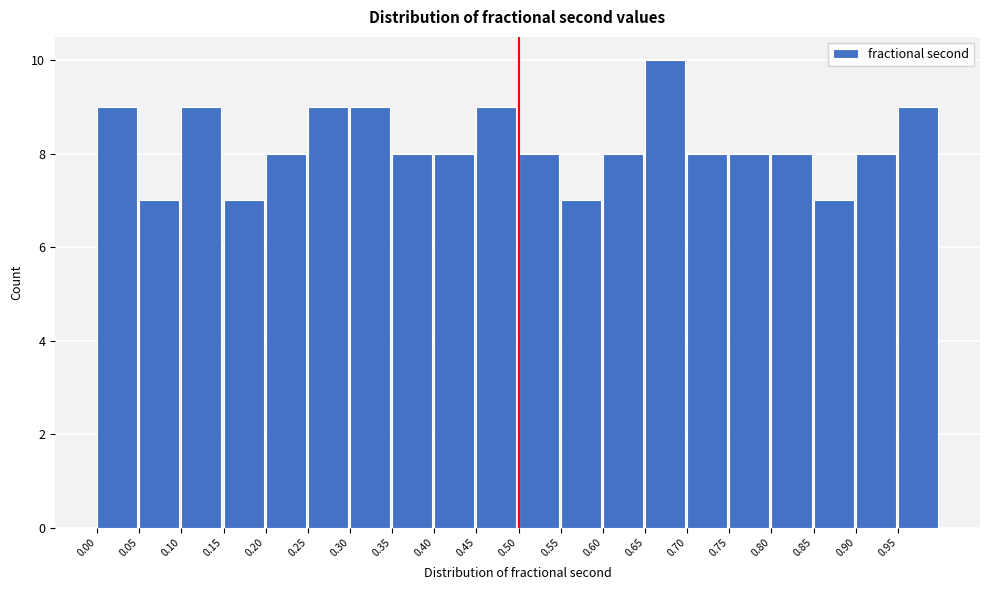

How tall is the bar that spans 0.40 to 0.45 on the x-axis? The values are not printed on the chart, so give them approximately, as read against the axis.

8